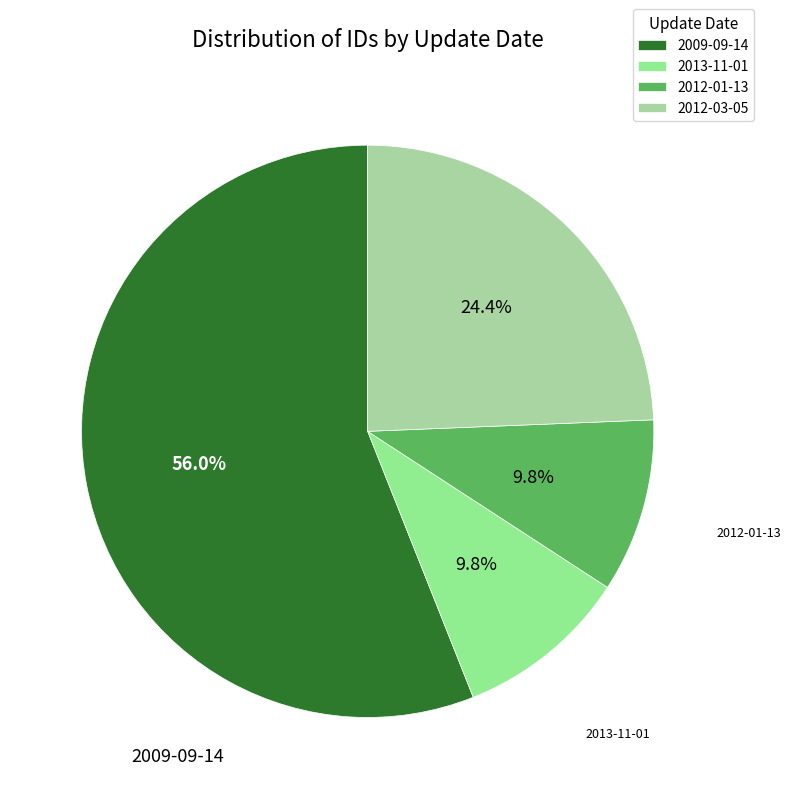

Does any single category account for the majority?

Yes